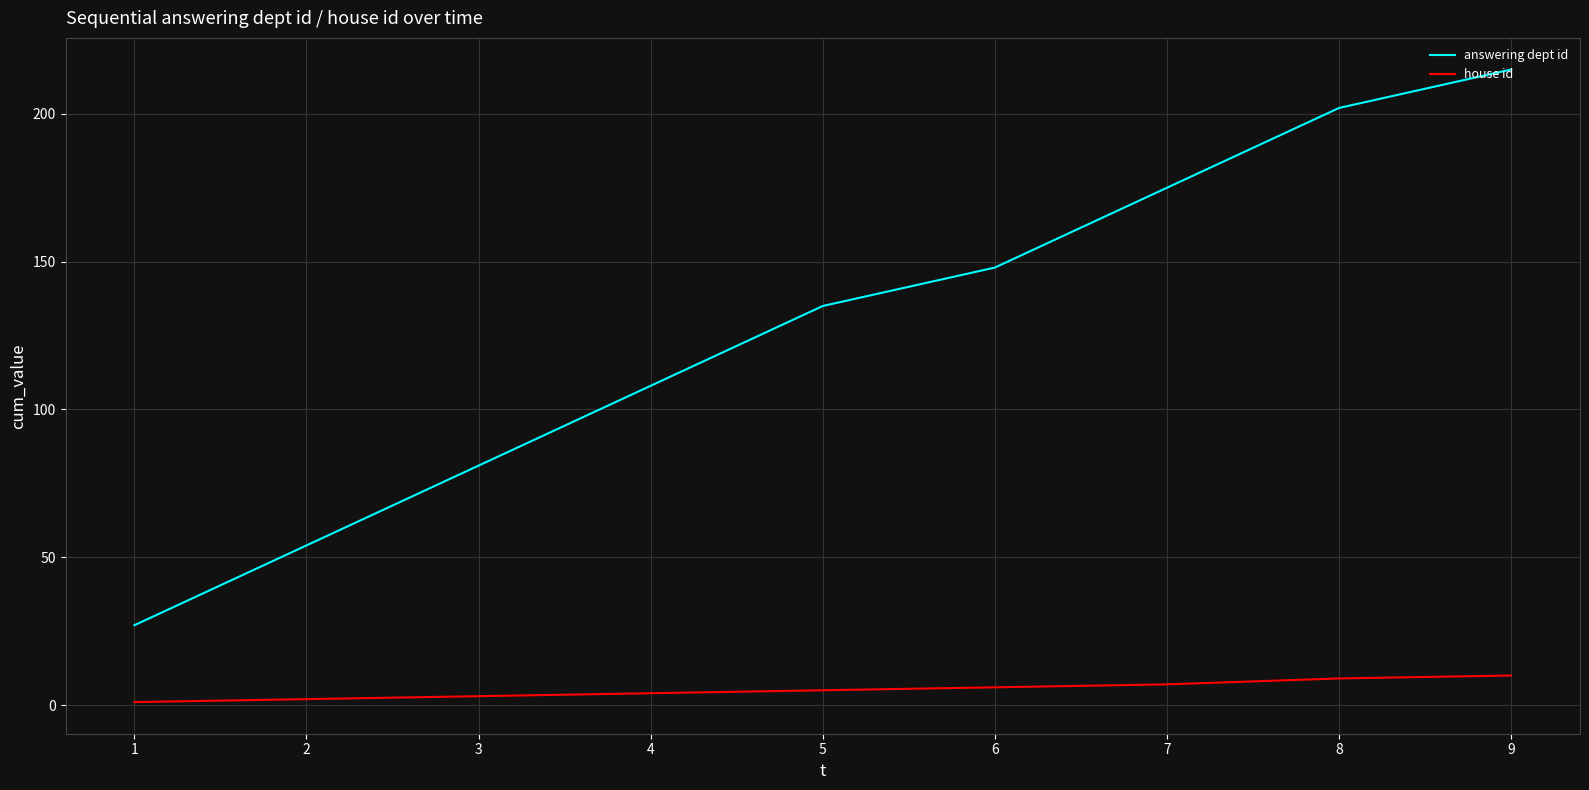

What is the spread (max minus min) of values at 5?

130